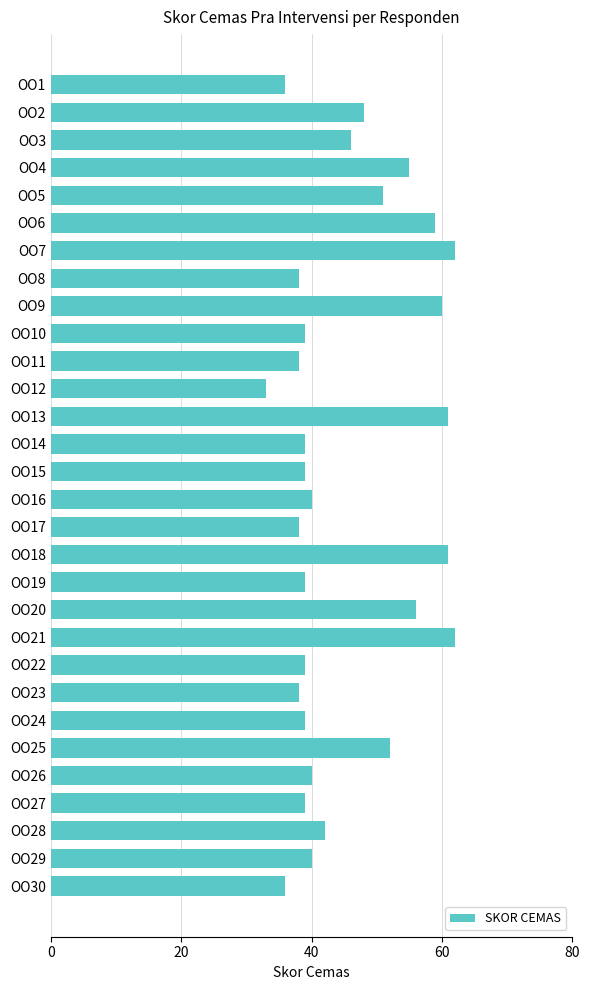

What is the difference between the second highest and minimum values?

29